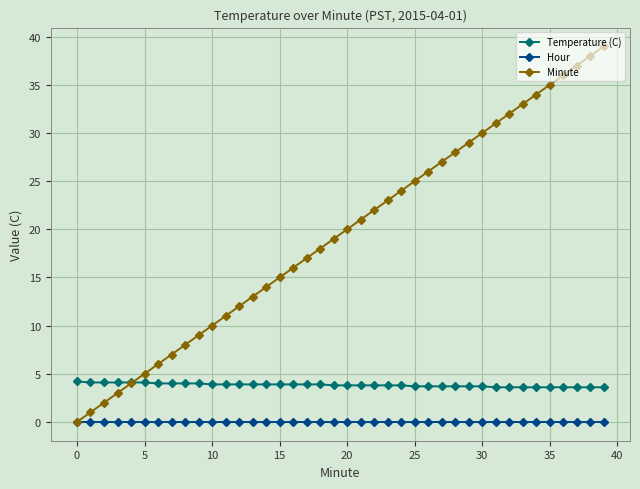

What are all the series names shown in the legend?

Temperature (C), Hour, Minute